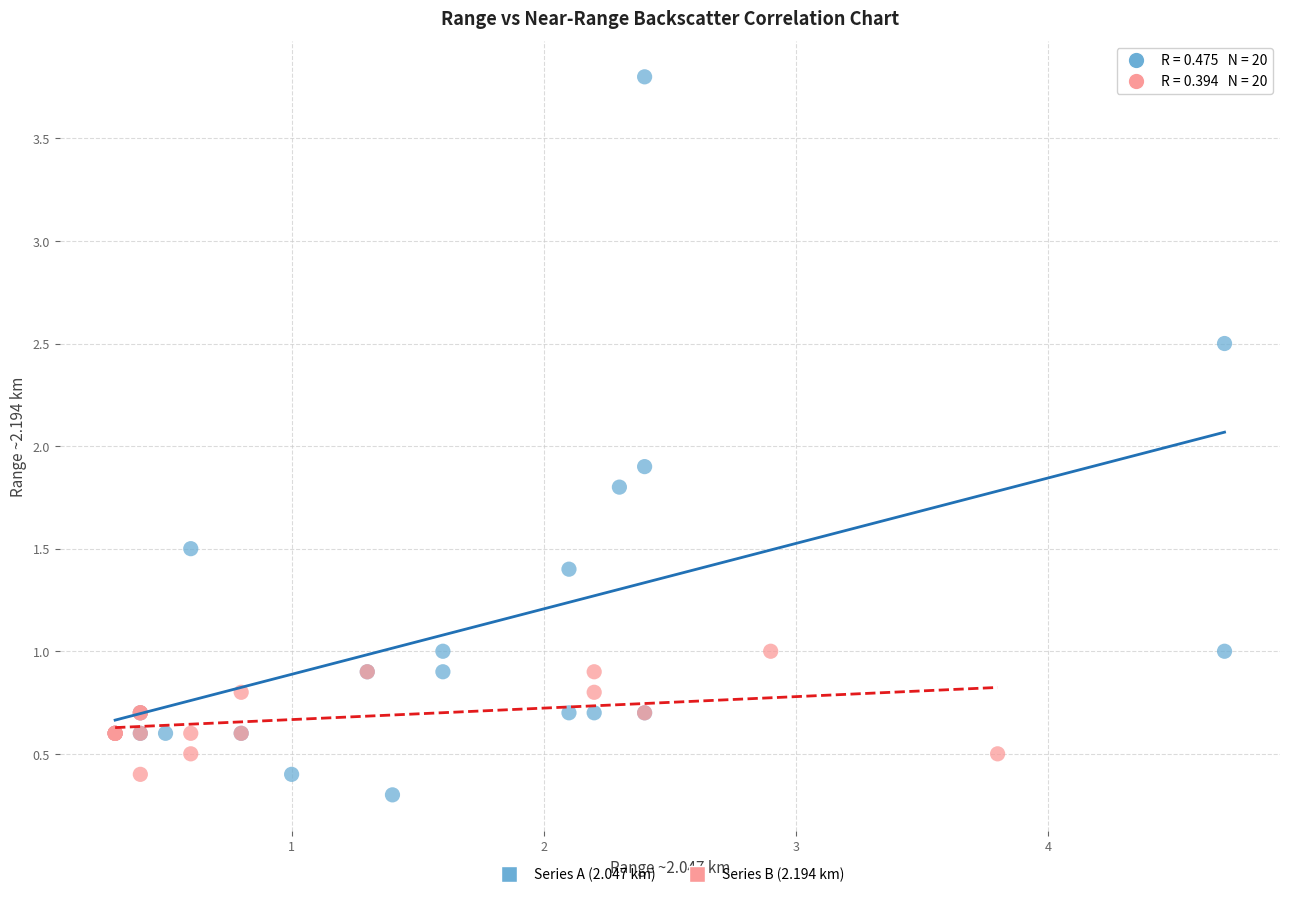

Which series contains the highest Y value?

Series A (2.047 km)